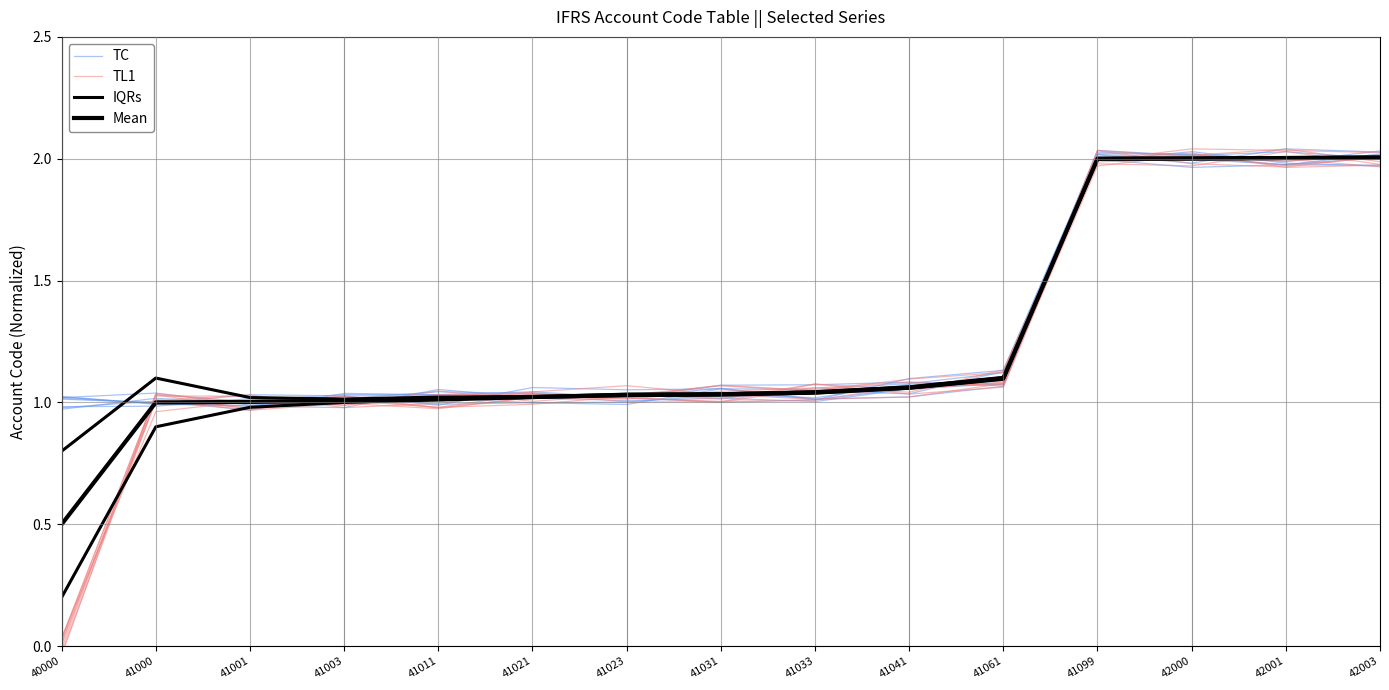

Which series ends up on top after the final intersection of TL1 and IQRs?

TL1